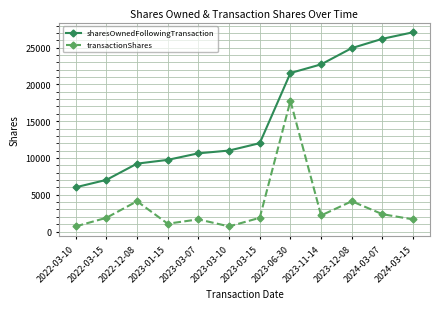

At which category is the sum across all series the highest?

2023-06-30